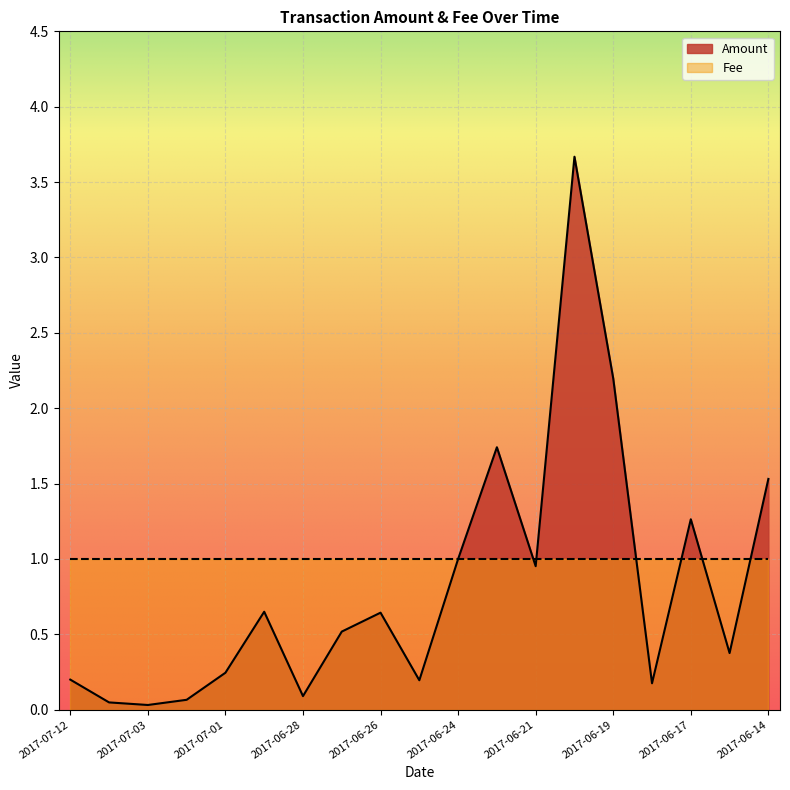

How many data points does each series have?

19